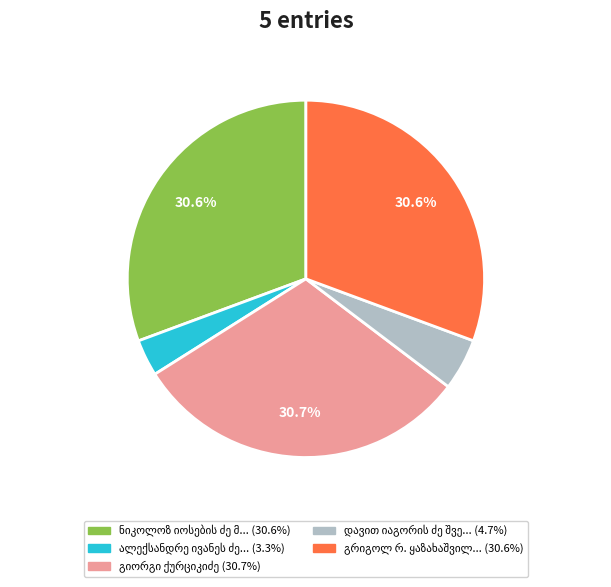

Is there any slice that represents more than half of the pie?

No